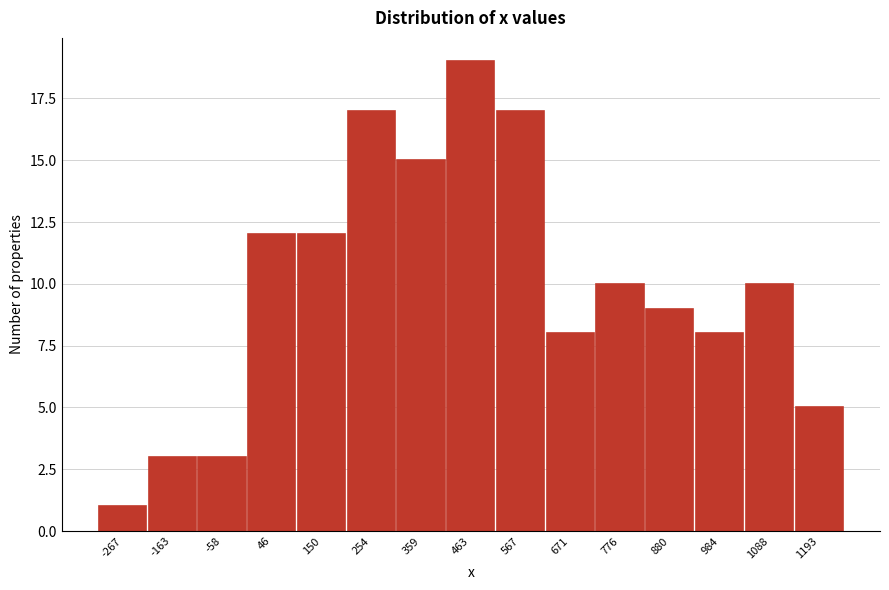

Reading left to right, list all the values displayed in this chart.

1	3	3	12	12	17	15	19	17	8	10	9	8	10	5